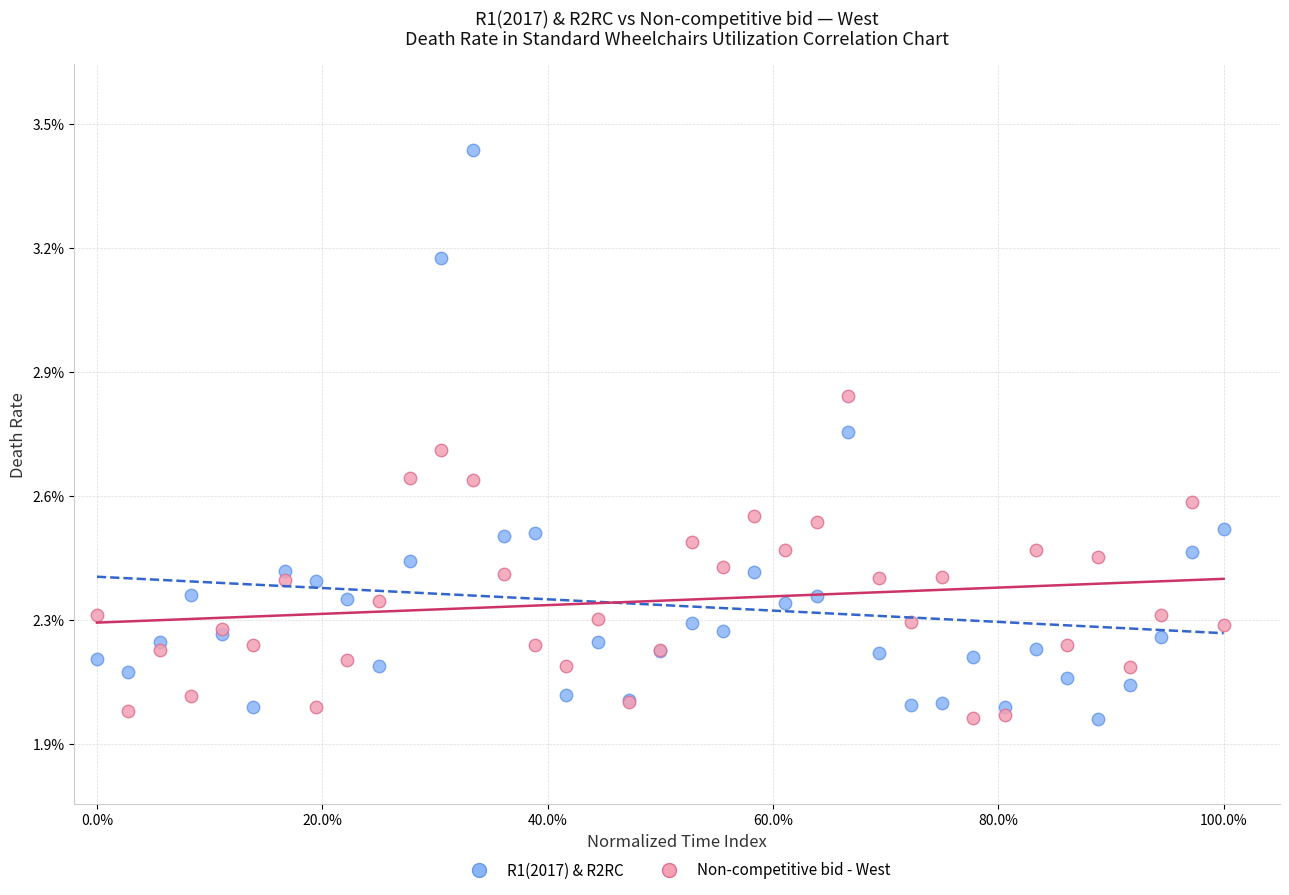

What are all the series names shown in the legend?

R1(2017) & R2RC, Non-competitive bid - West